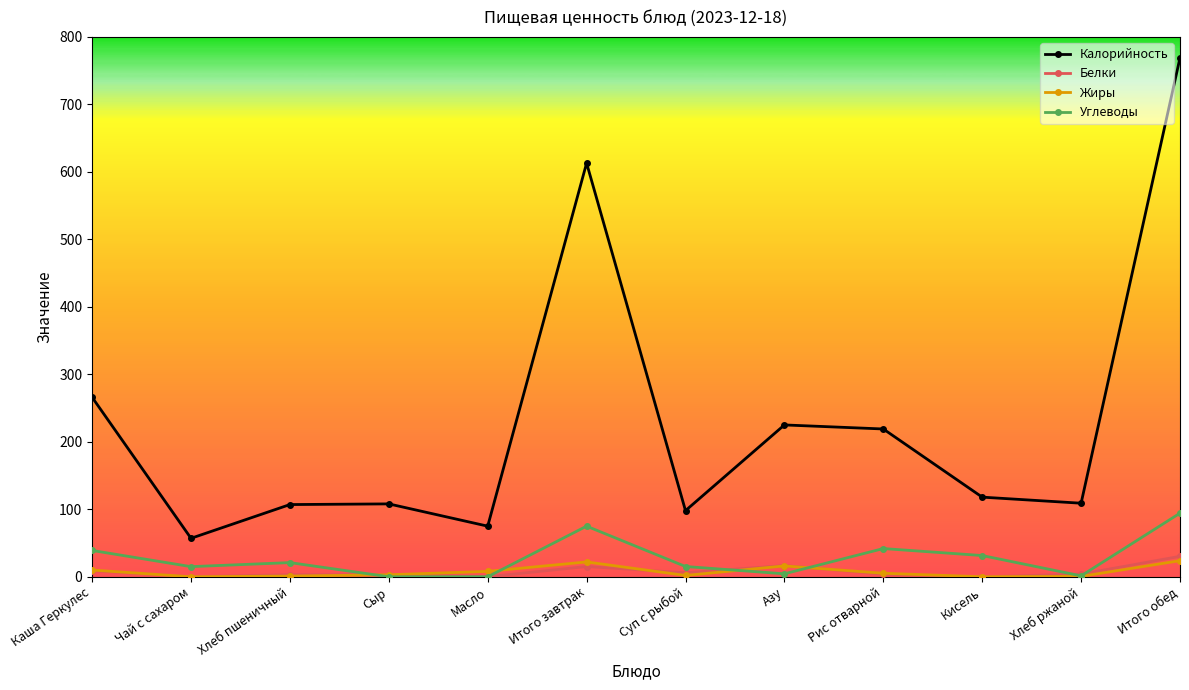

True or false: Калорийность and Жиры cross at least once.

False